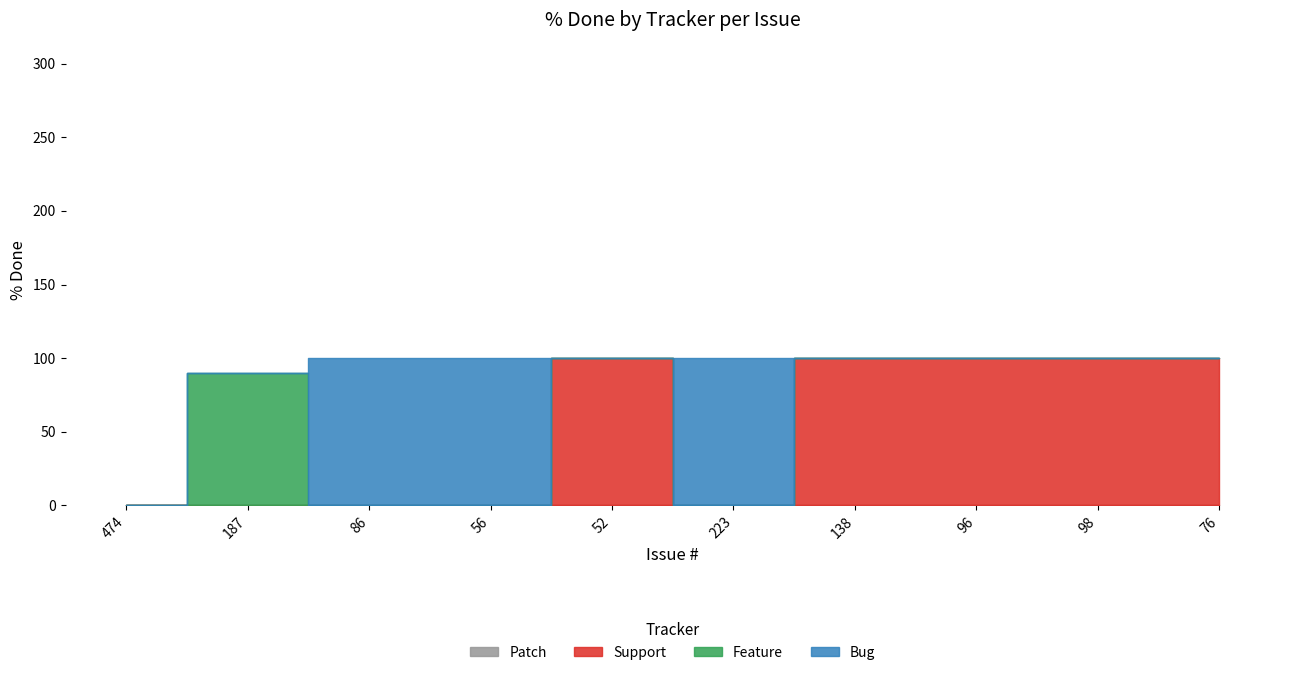

What is the label of the 4th point from the right?

138